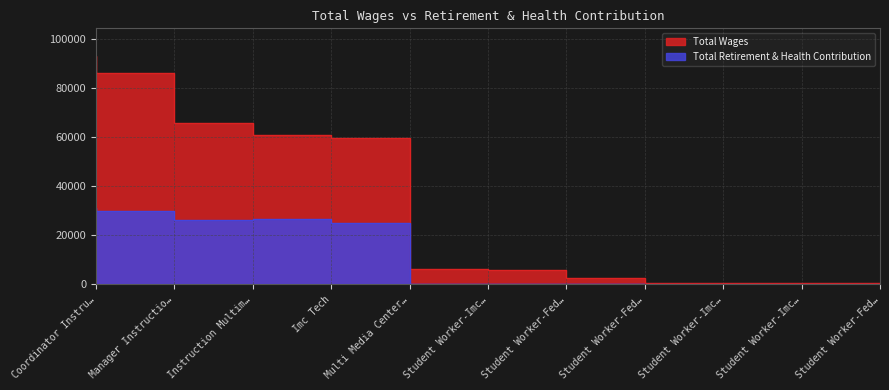

True or false: Total Retirement & Health Contribution has more than 1 points higher than both neighbors.

False